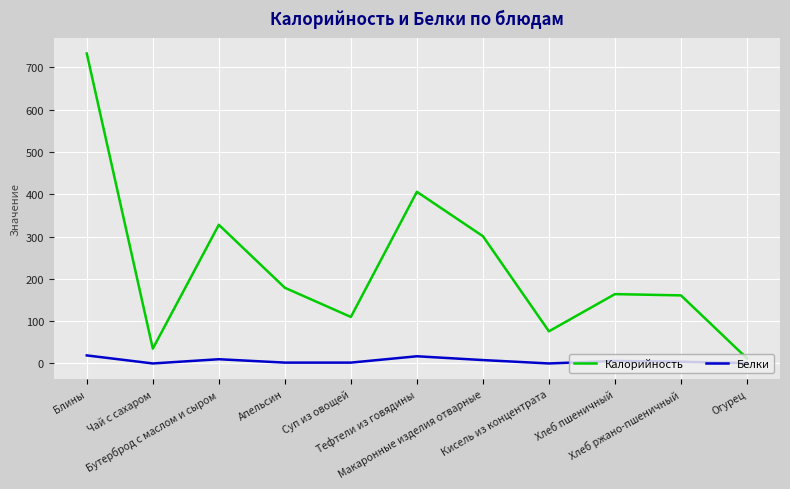

Rank the series by their maximum value, from lowest to highest.

Белки, Калорийность